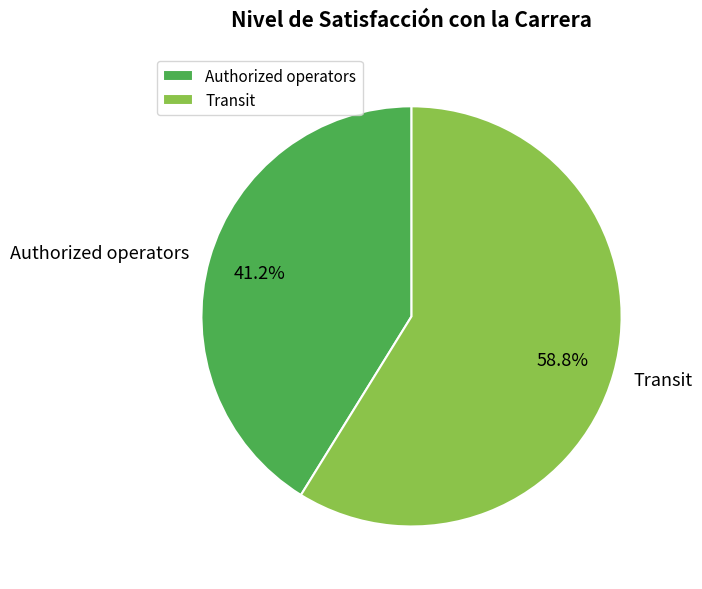

Approximately how many times larger is the value at Authorized operators compared to Transit?

0.7